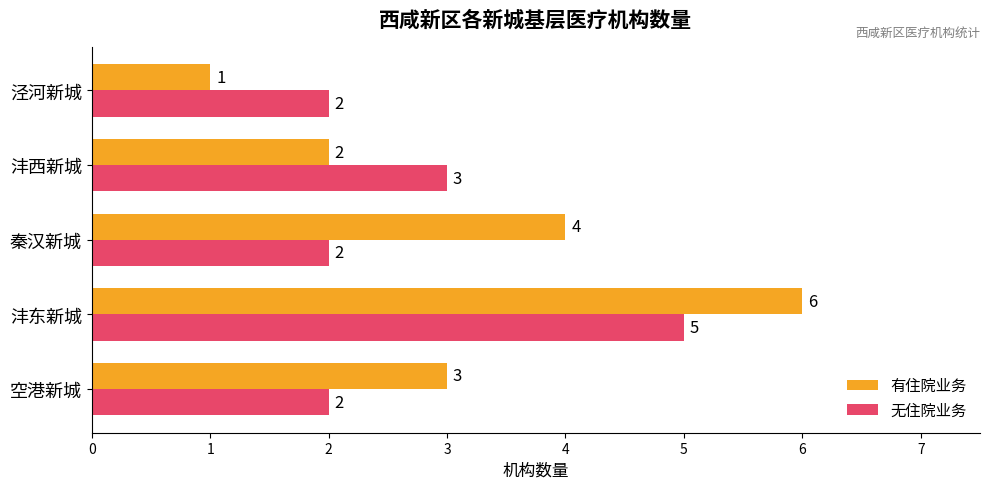

Count the number of data series in this chart.

2